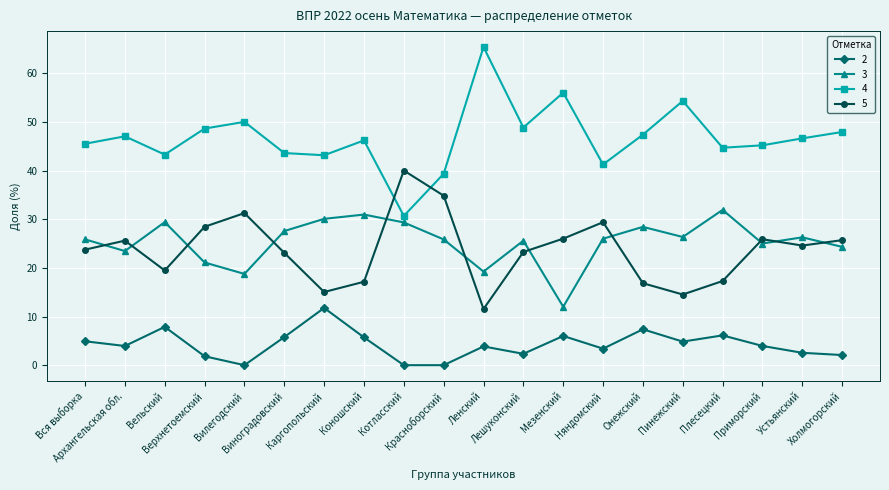

What is the highest value of the 5 series?

40.0